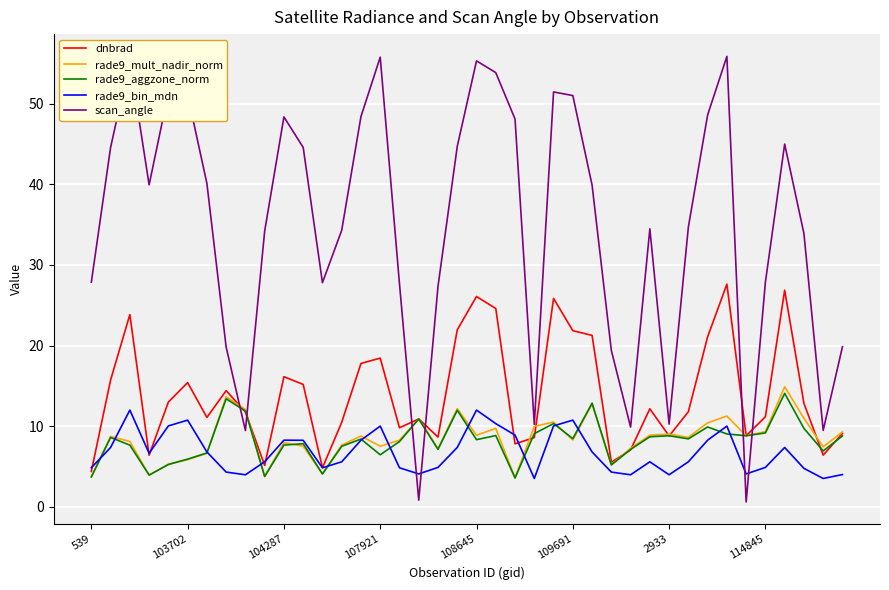

How many interior local valleys does the scan_angle series have?

9